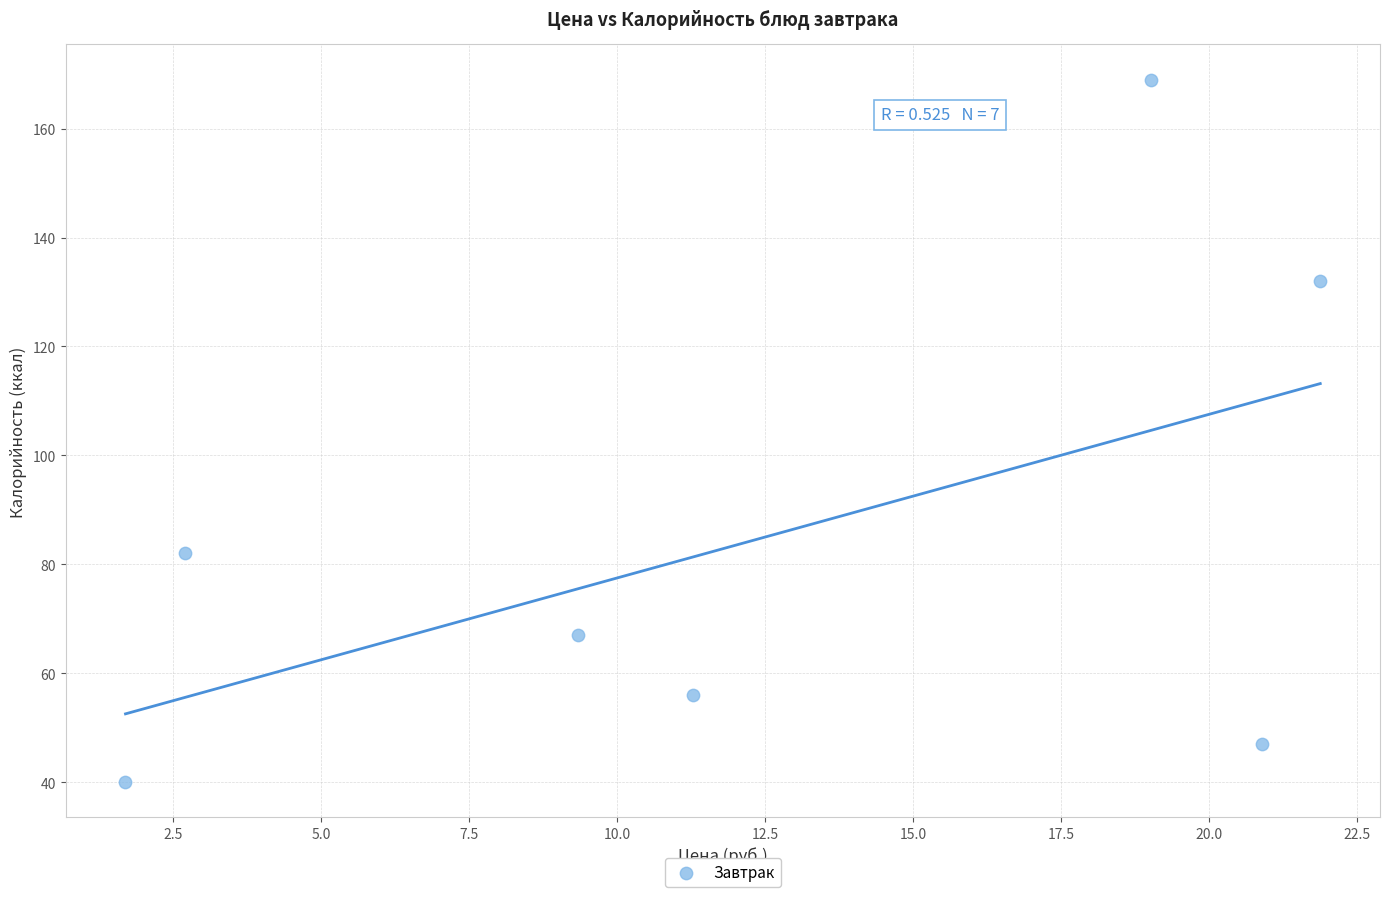

What is the average Y value?

85